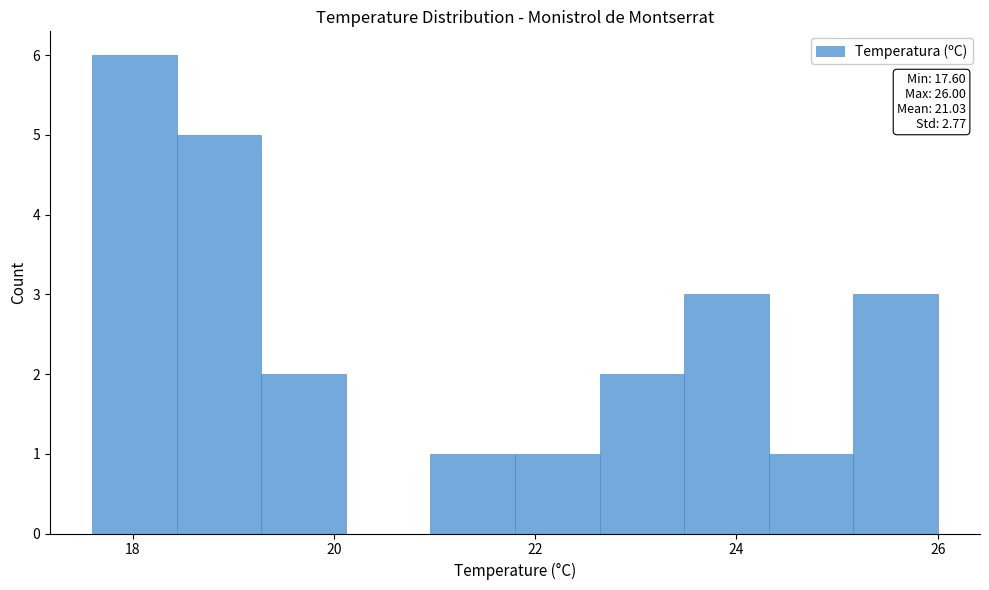

Which range on the x-axis has the tallest bar?

17.60 to 18.44